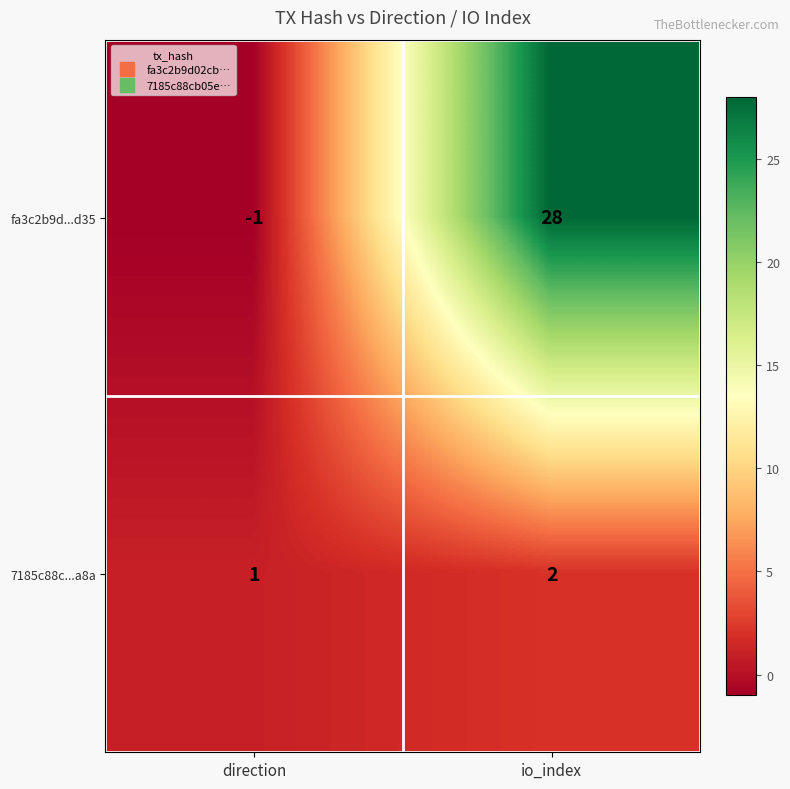

What is the sum of all fa3c2b9d...d35 values?

27